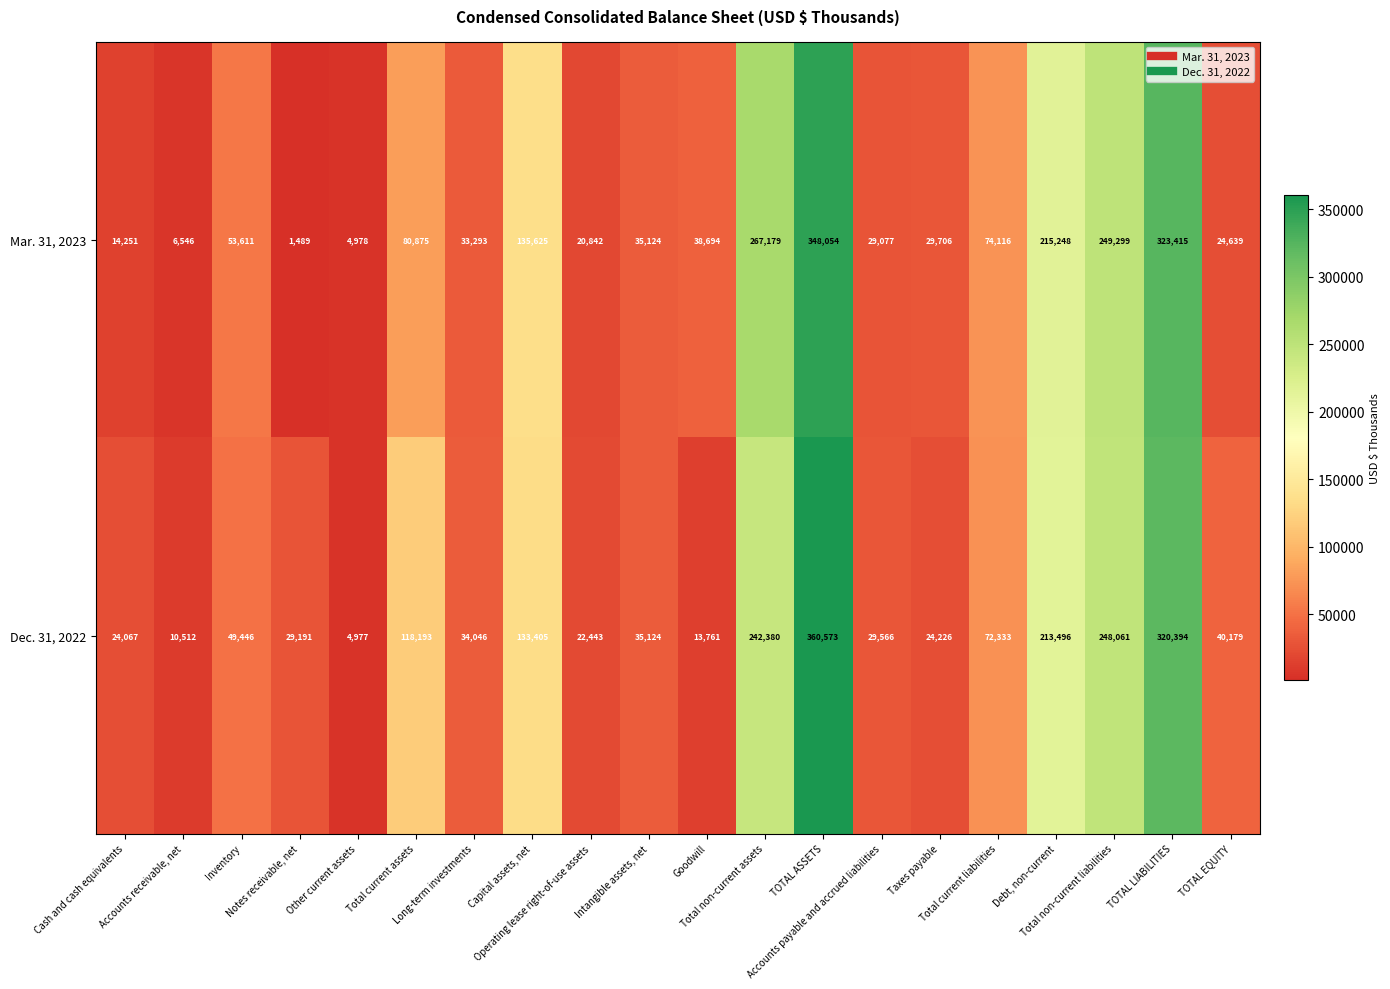

At which category does the chart reach its minimum across all series?

Notes receivable, net